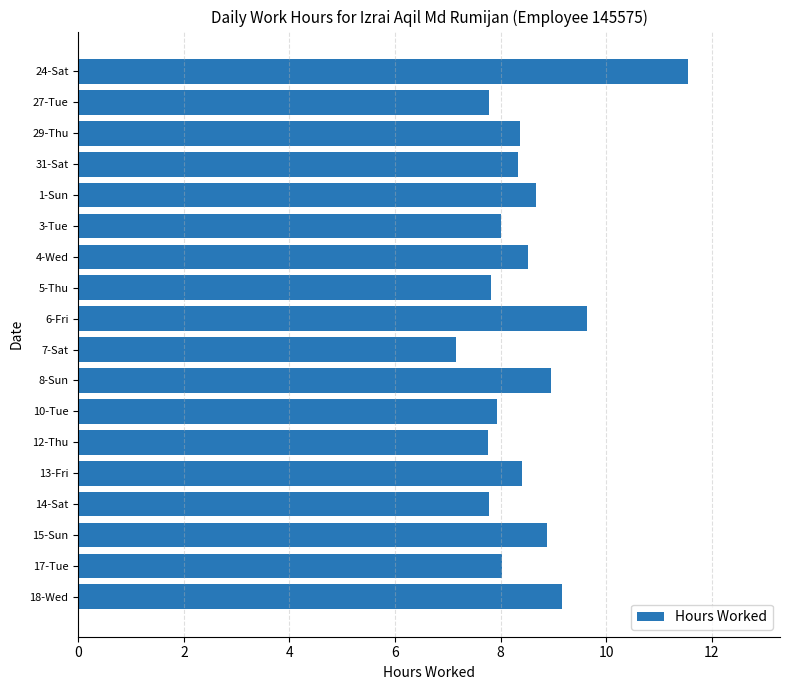

What position from the top is 29-Thu?

3